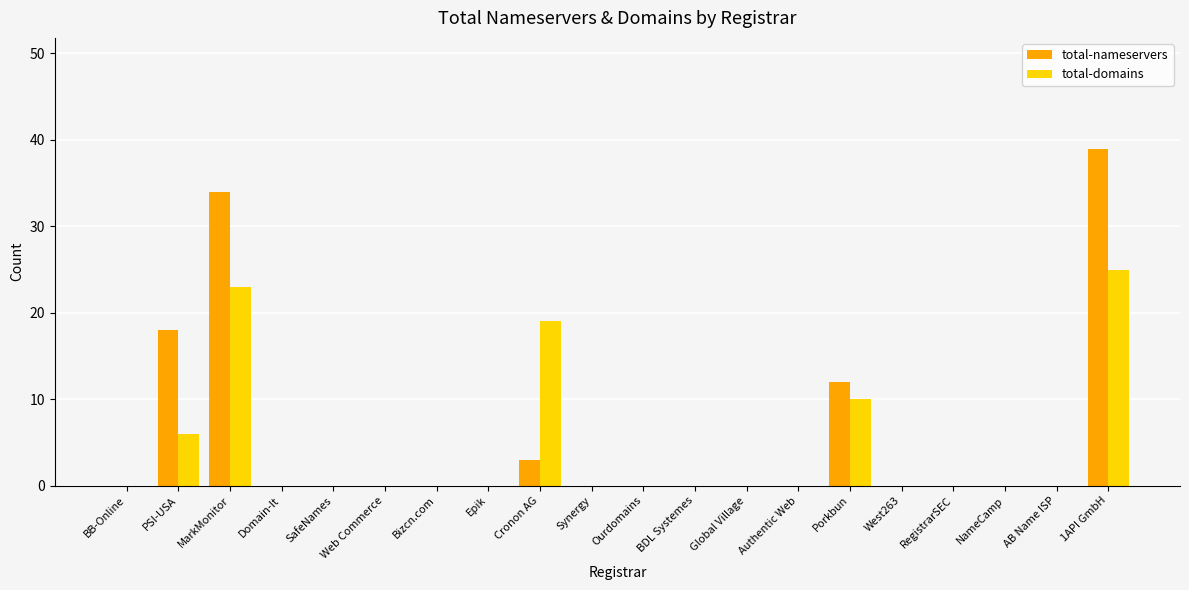

At which label is total-nameservers closest to 19?

PSI-USA